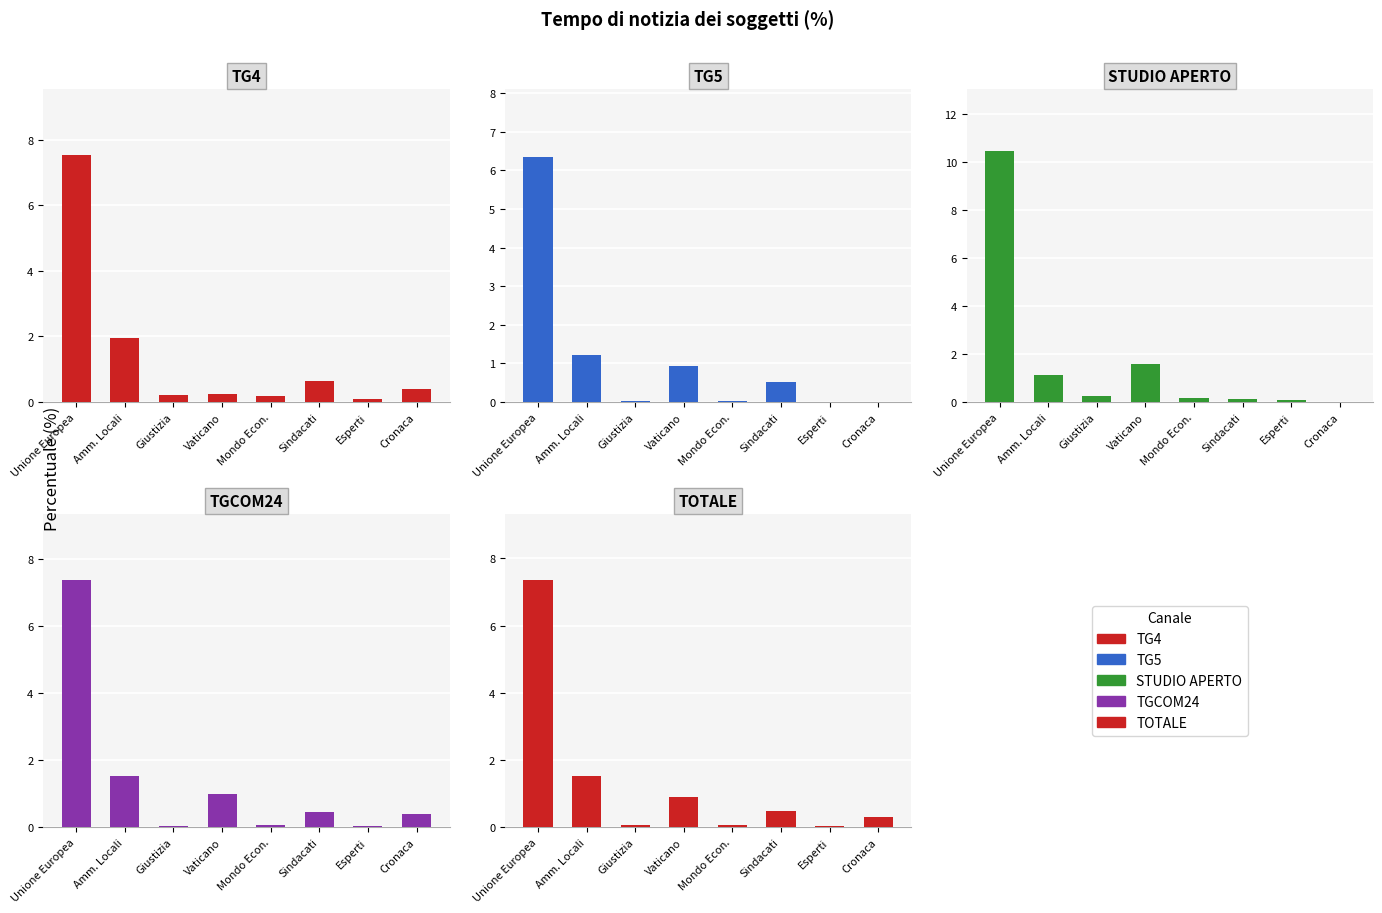

The value of TOTALE at Vaticano is 0.9. True or false?

True